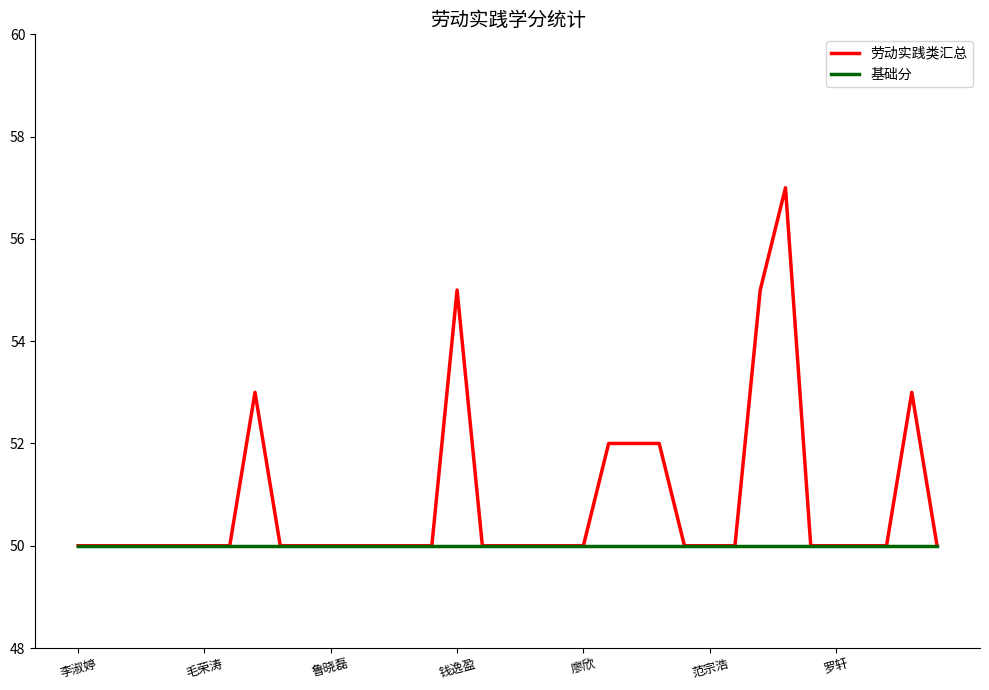

What is the highest value of the 劳动实践类汇总 series?

57